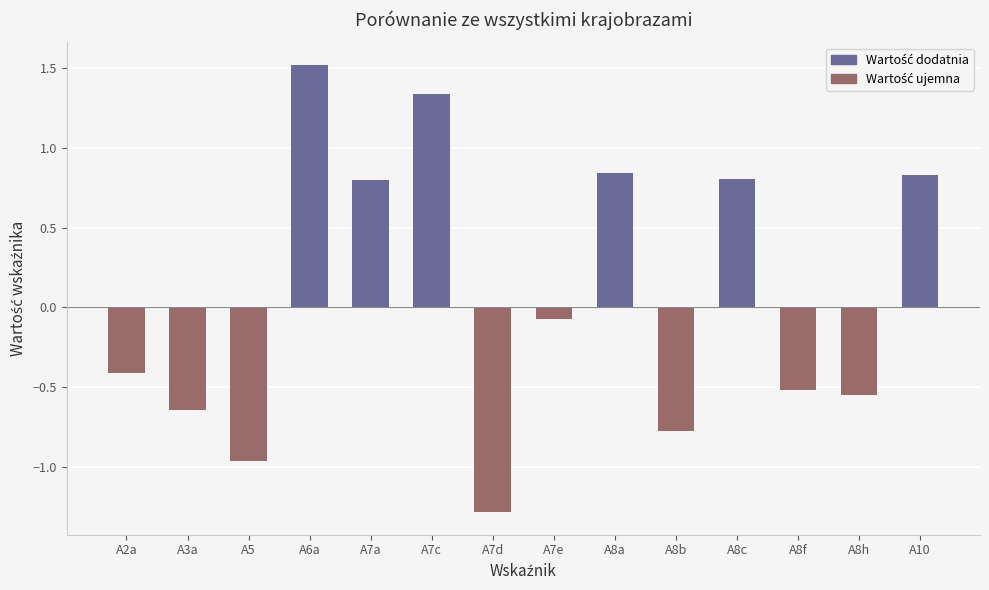

What is the difference between the maximum and minimum values?

2.8